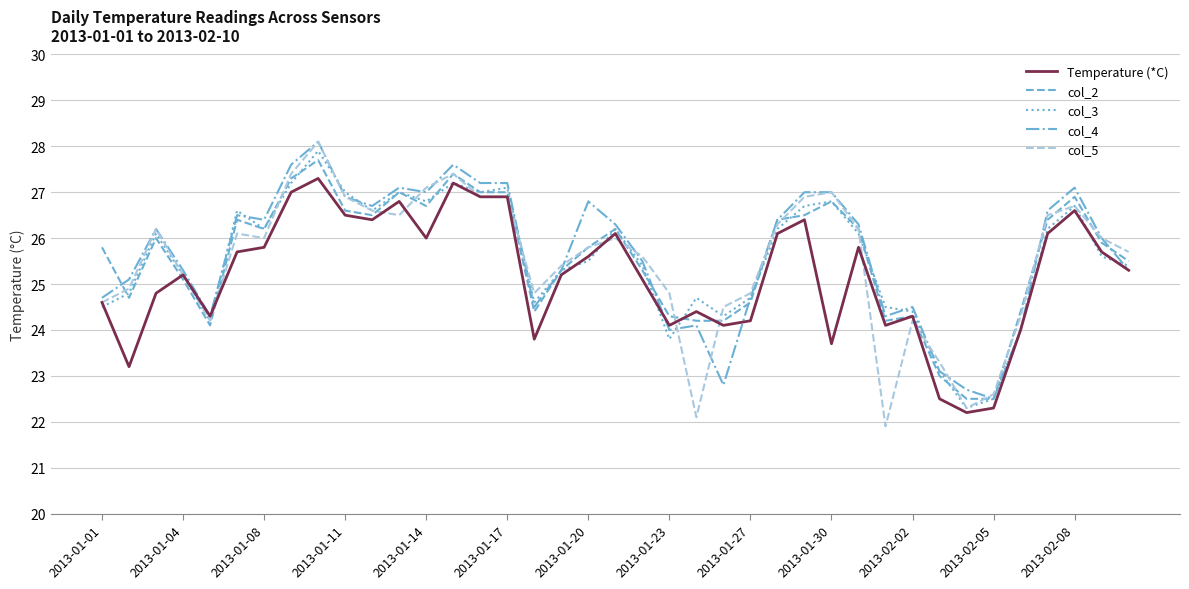

What is the highest value of the col_4 series?

28.1